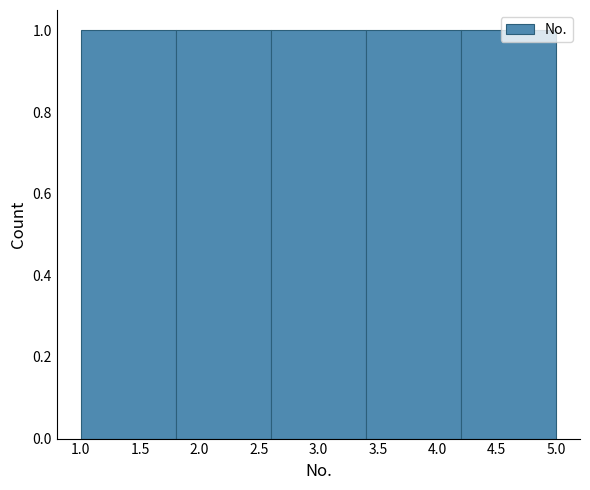

Reading left to right, list every bar in this chart as the range it spans on the x-axis followed by its height. The values are not printed on the chart, so give them approximately, as read against the axis.

1.0 to 1.8: 1
1.8 to 2.6: 1
2.6 to 3.4: 1
3.4 to 4.2: 1
4.2 to 5.0: 1